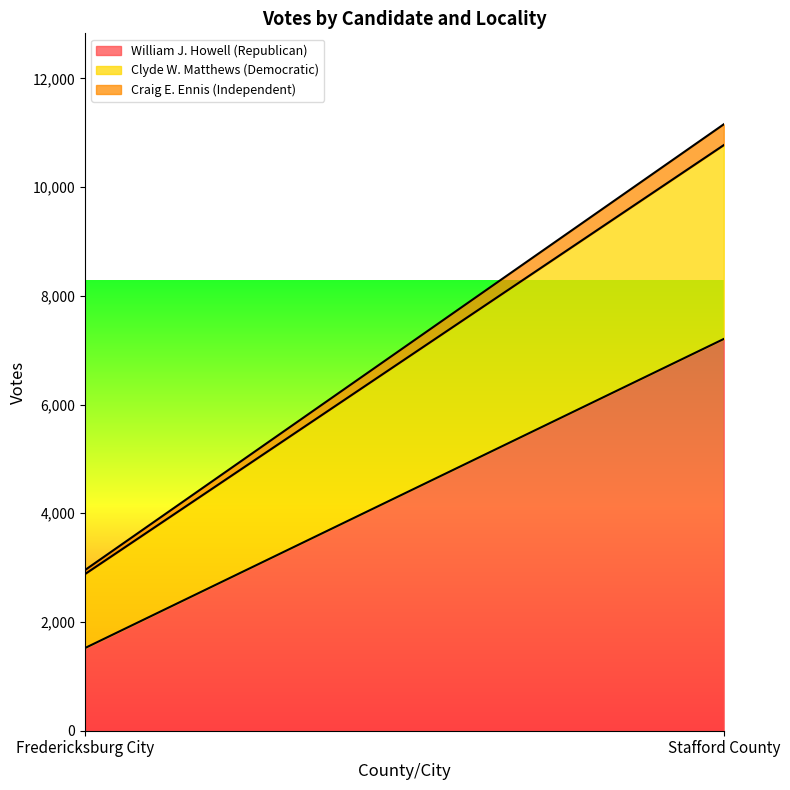

Which category has the highest value across all series?

Stafford County